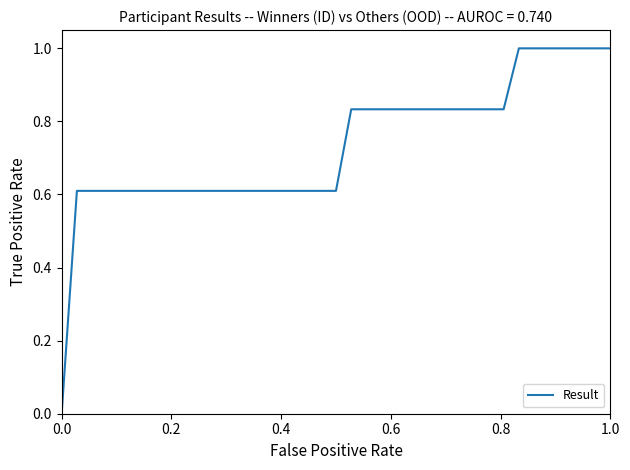

How many values exceed 0?

36